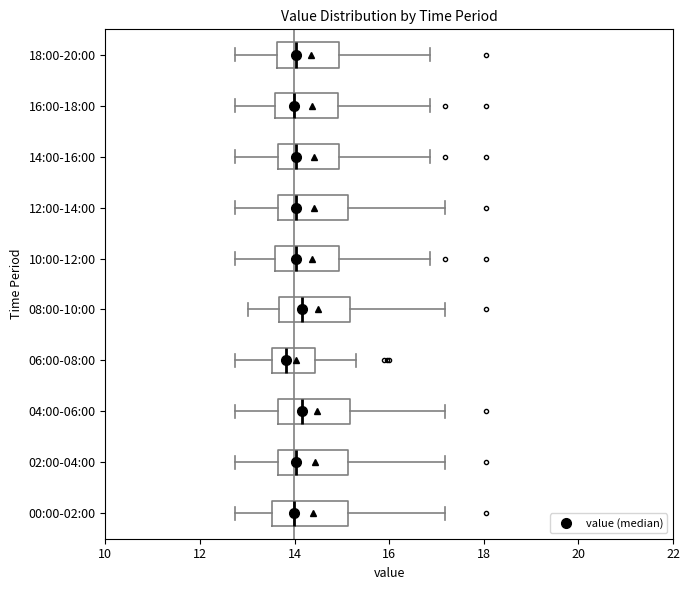

Where does the left whisker of the box for 08:00-10:00 end on the x-axis? The values are not printed on the chart, so give them approximately, as read against the axis.

13.0